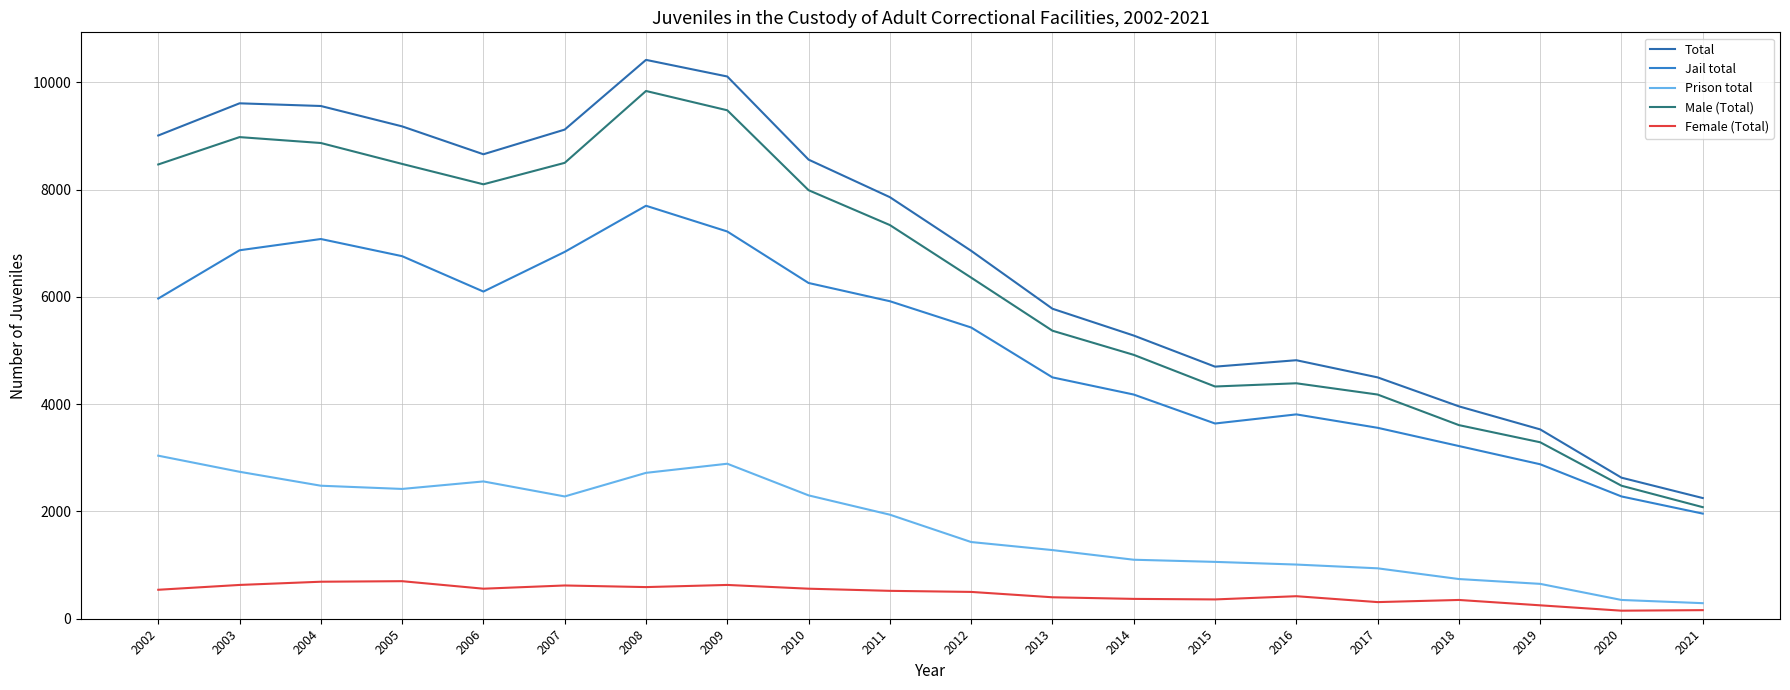

Does the chart have visible grid lines?

Yes